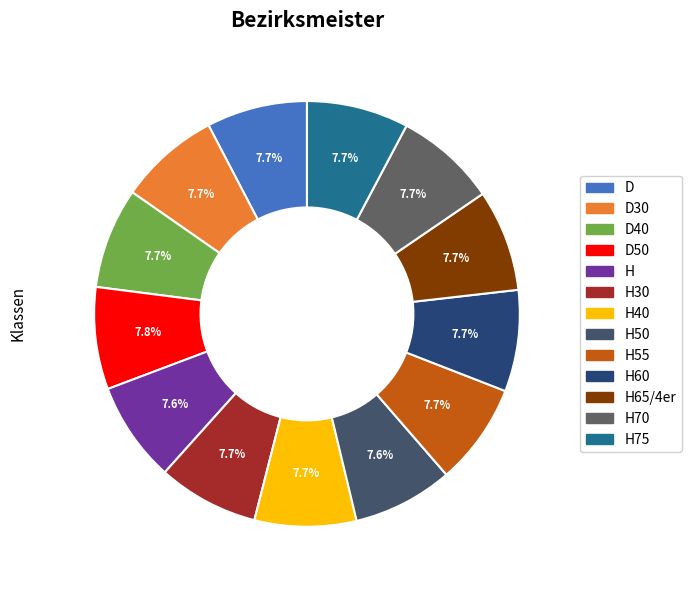

How many segments does this pie chart have?

13